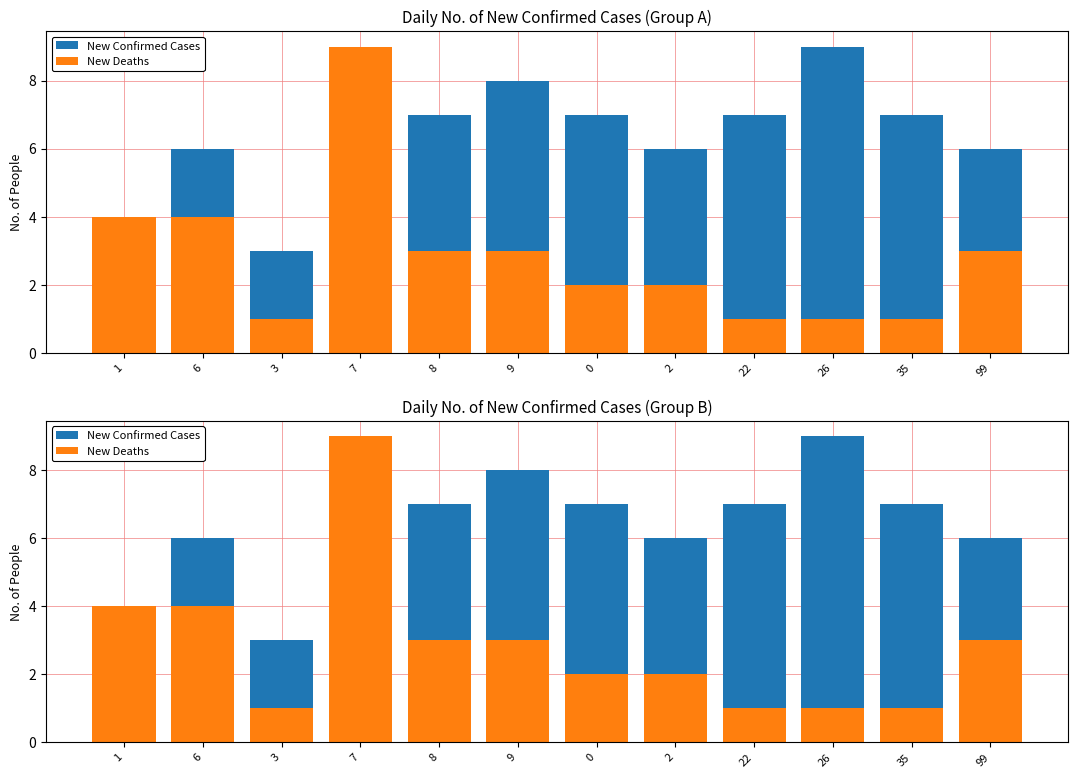

Rank the series at 9 from highest to lowest value.

New Confirmed Cases, New Deaths